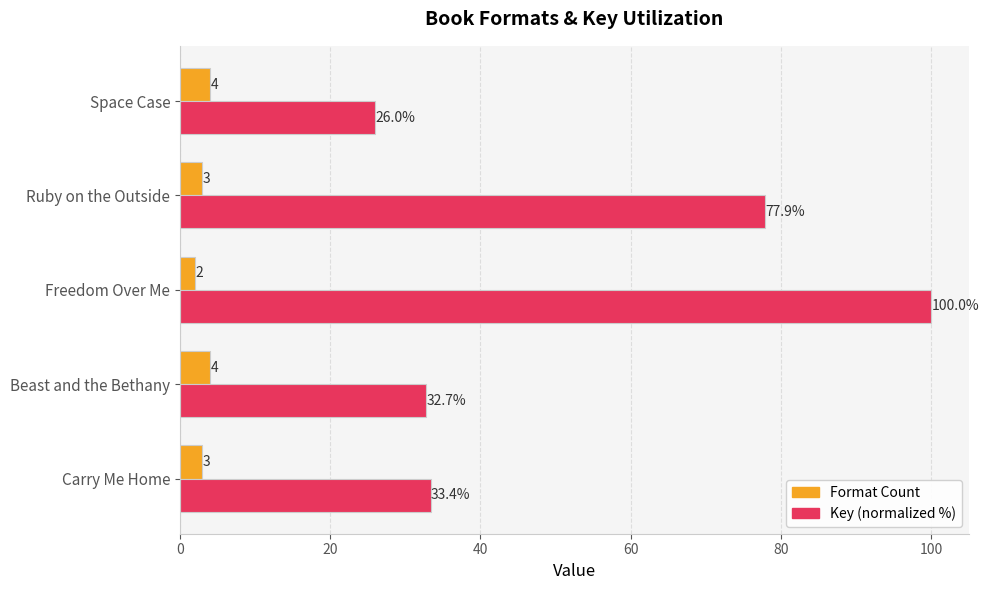

Where is Key (normalized %) nearest to the value 62?

Ruby on the Outside